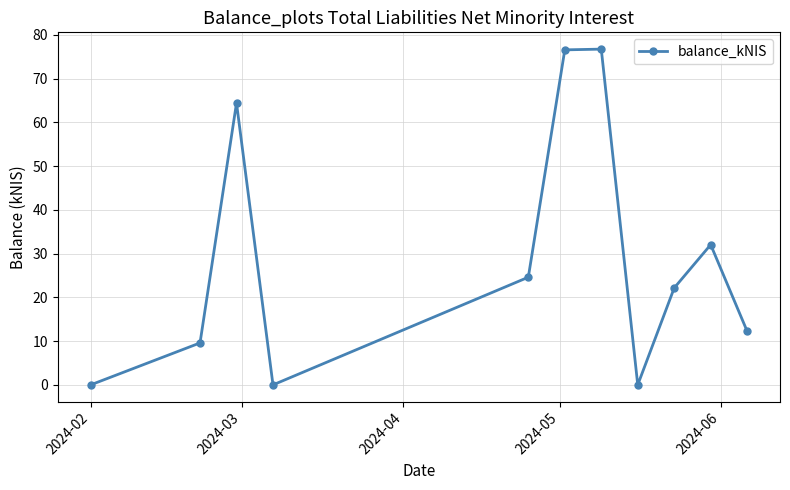

What is the difference between the maximum and minimum values?

76.7